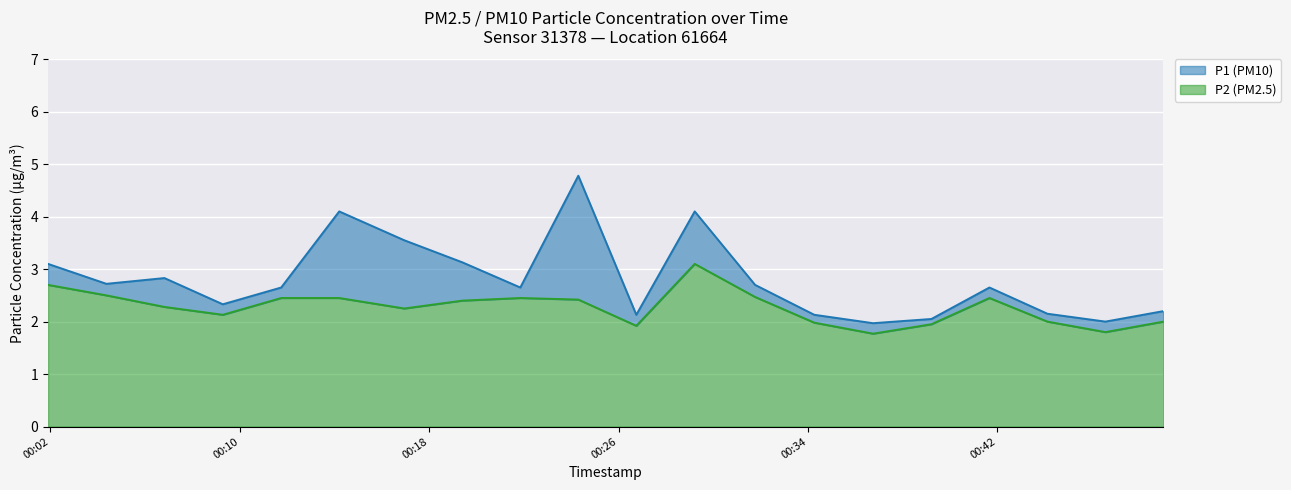

The value of P1 at 2023-02-01T00:31:46 is 0.7. True or false?

False